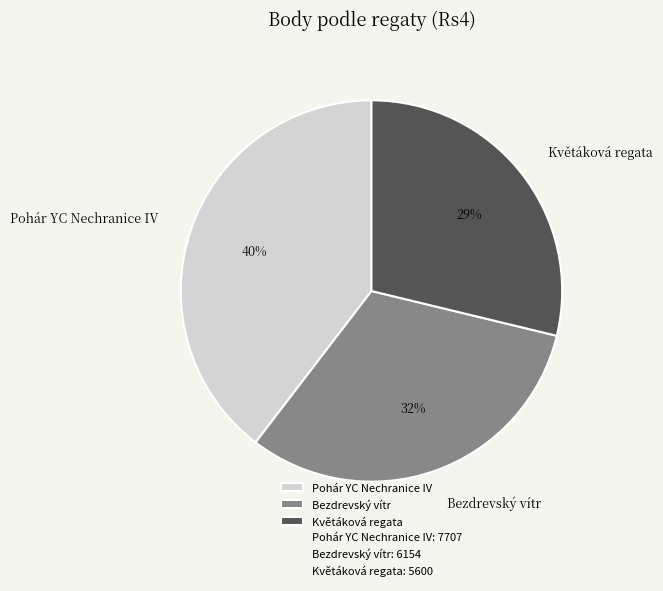

Which has a higher value, Bezdrevský vítr or Pohár YC Nechranice IV?

Pohár YC Nechranice IV